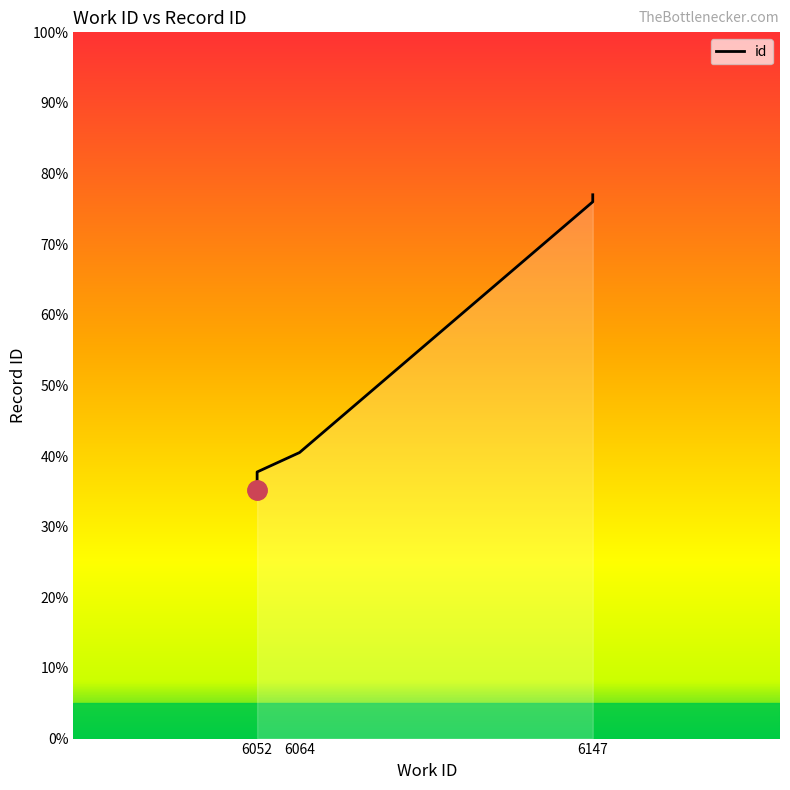

What is the difference between the second highest and minimum values?

163